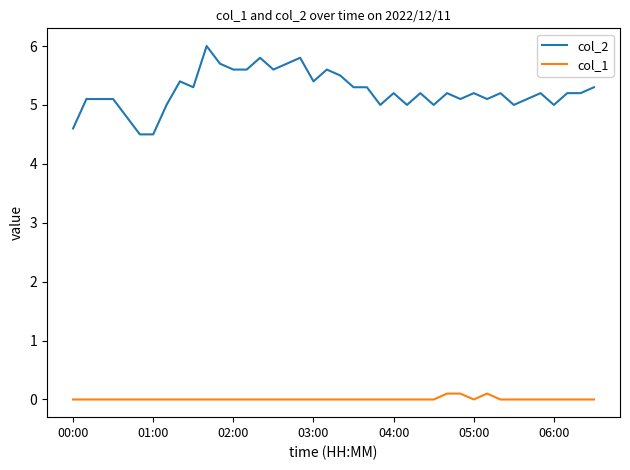

What is the difference between the second highest and minimum values in the col_2 series?

1.3